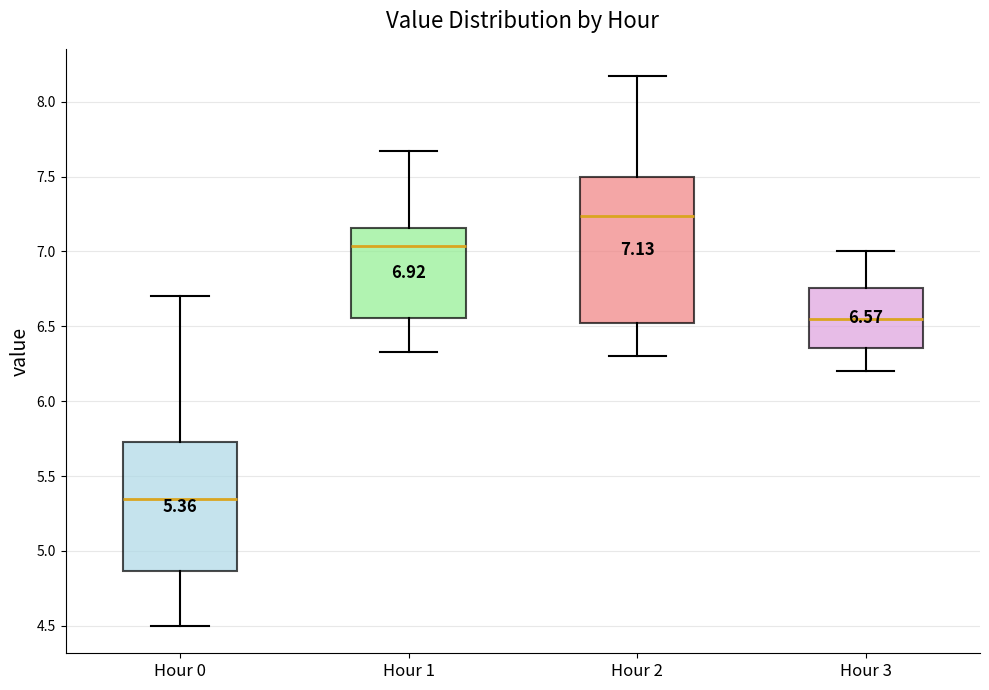

Which box has the highest median line?

Hour 2